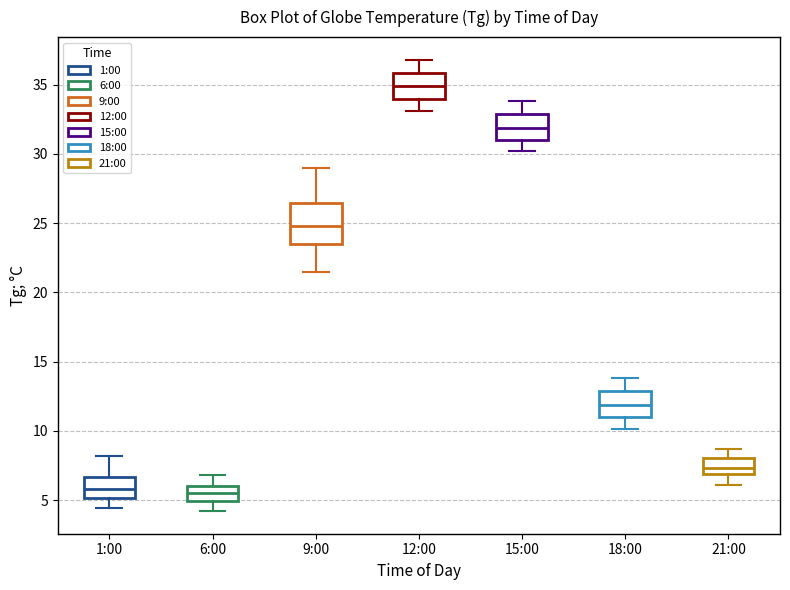

Reading left to right, read every box against the y-axis: the position of its median line, the range the box covers, and the ends of its whiskers. The values are not printed on the chart, so give them approximately, as read against the axis.

1:00: median 6.0, box 5.0 to 6.5, whiskers 4.5 to 8.0
6:00: median 5.5, box 5.0 to 6.0, whiskers 4.0 to 7.0
9:00: median 25.0, box 23.5 to 26.5, whiskers 21.5 to 29.0
12:00: median 35.0, box 34.0 to 36.0, whiskers 33.0 to 37.0
15:00: median 32.0, box 31.0 to 33.0, whiskers 30.0 to 34.0
18:00: median 12.0, box 11.0 to 13.0, whiskers 10.0 to 14.0
21:00: median 7.5, box 7.0 to 8.0, whiskers 6.0 to 8.5